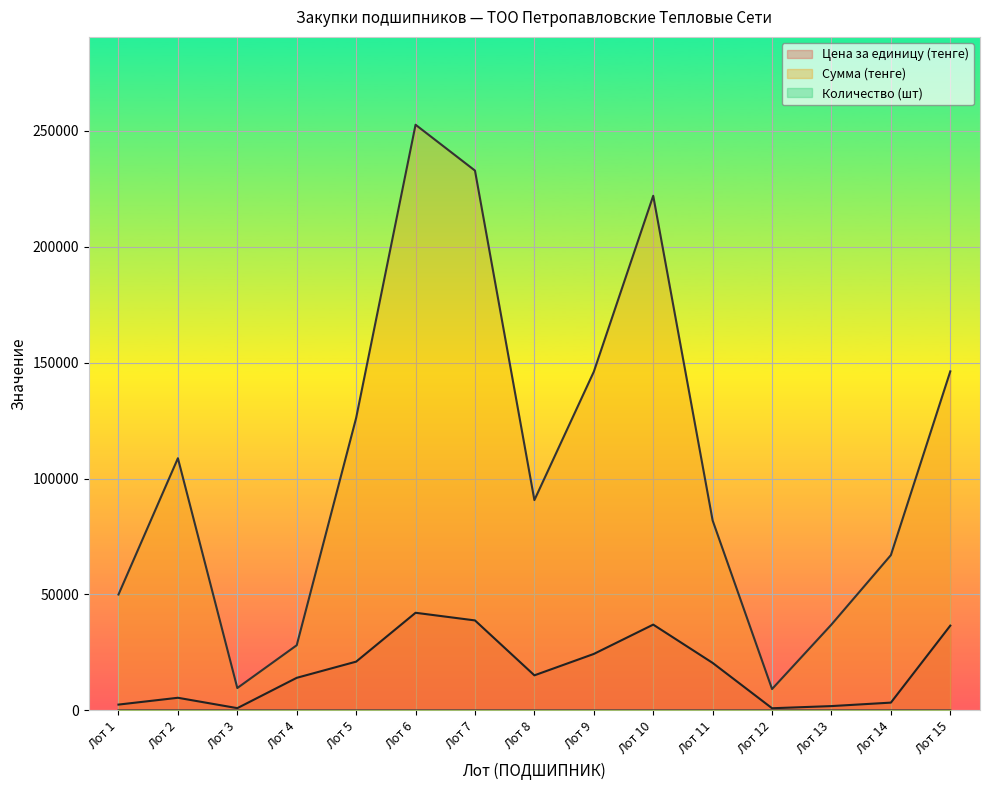

What is the value of the Сумма (тенге) point at the 3rd from the left?

9642.9